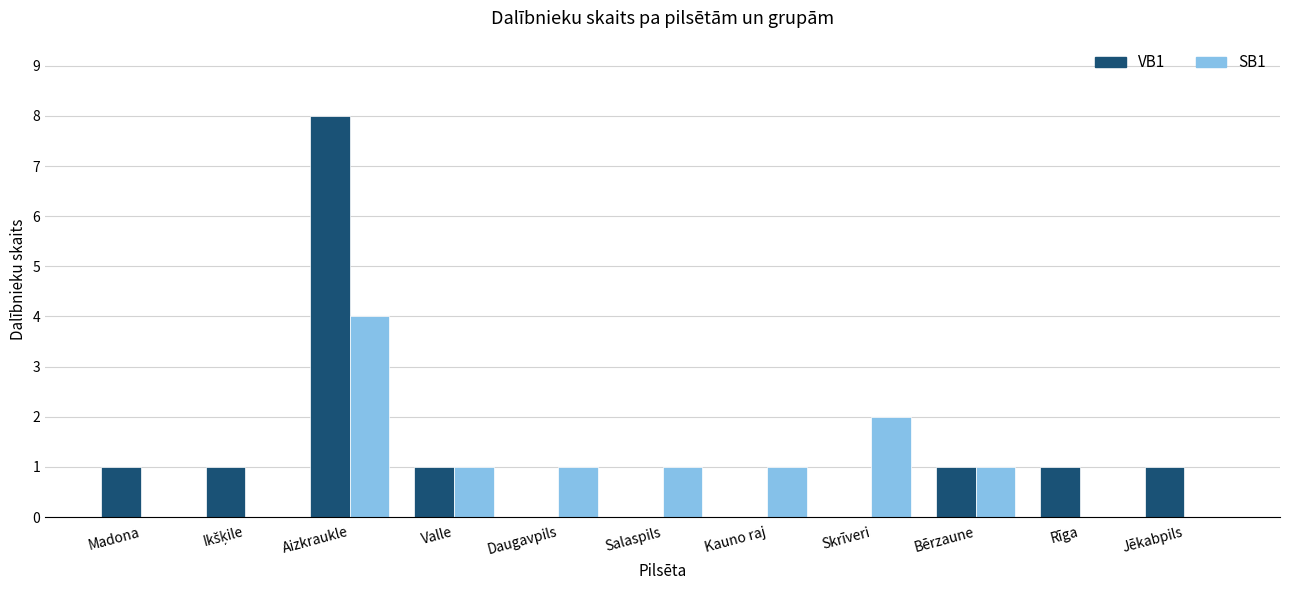

The SB1 series shows 1 at Salaspils. True or false?

True